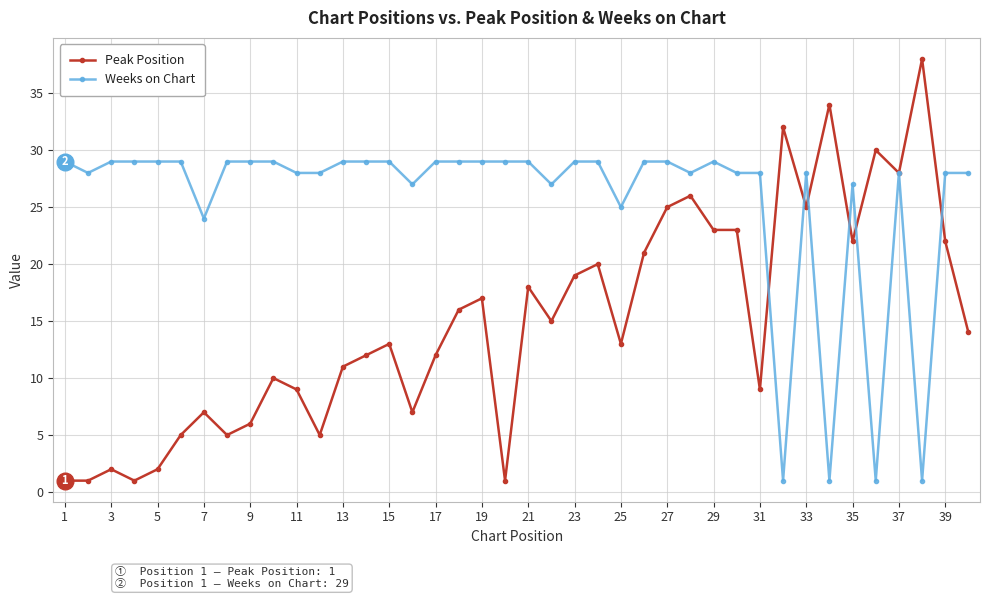

Which series has the largest total across all categories?

Weeks on Chart